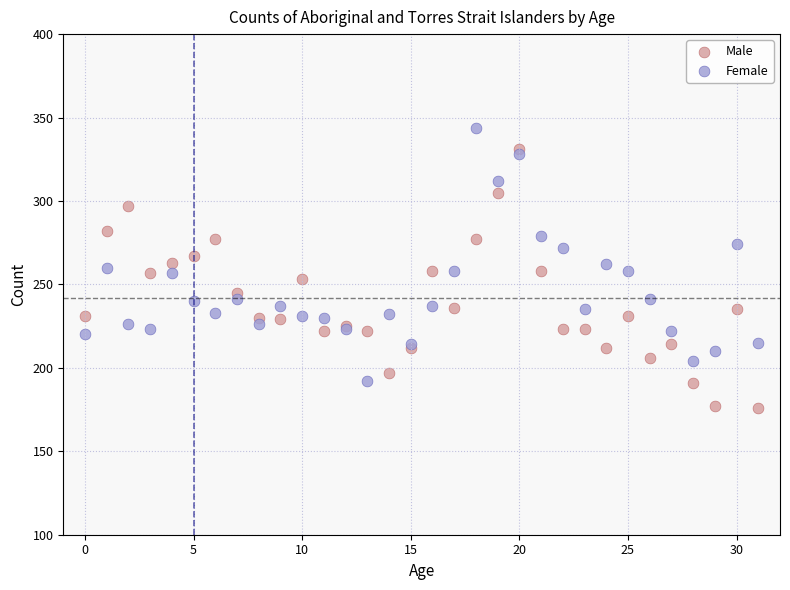

Which series reaches the minimum Y coordinate?

Male